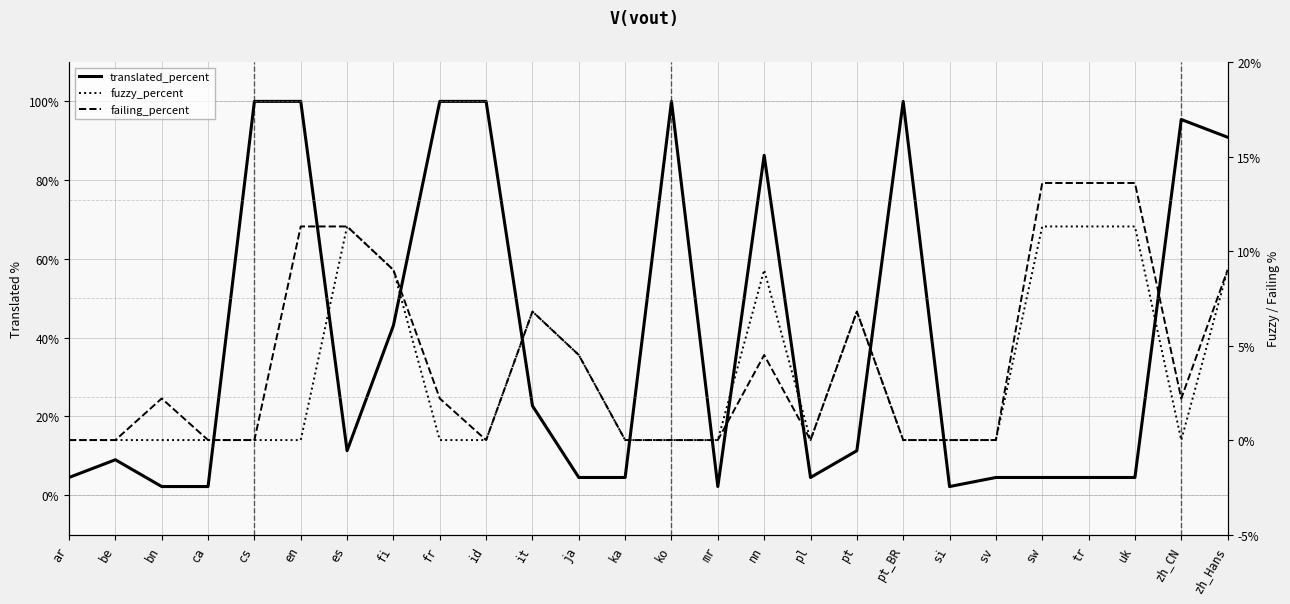

Is the value of fuzzy_percent at id greater than the value of translated_percent at it?

No